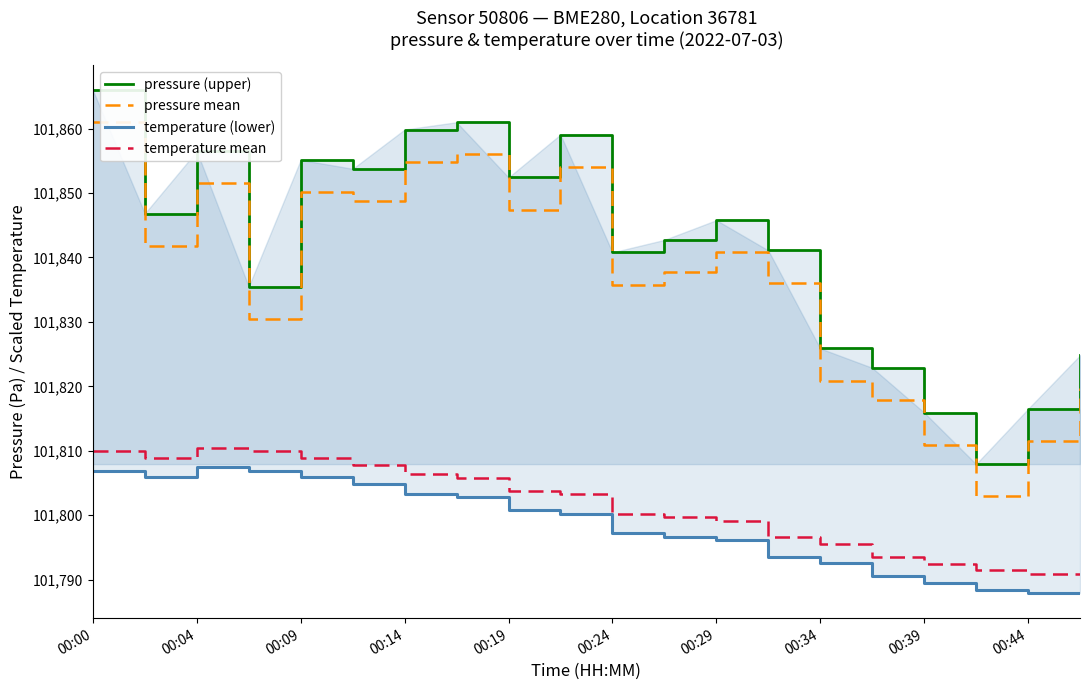

True or false: pressure (upper) and temperature (lower) intersect in this chart.

False